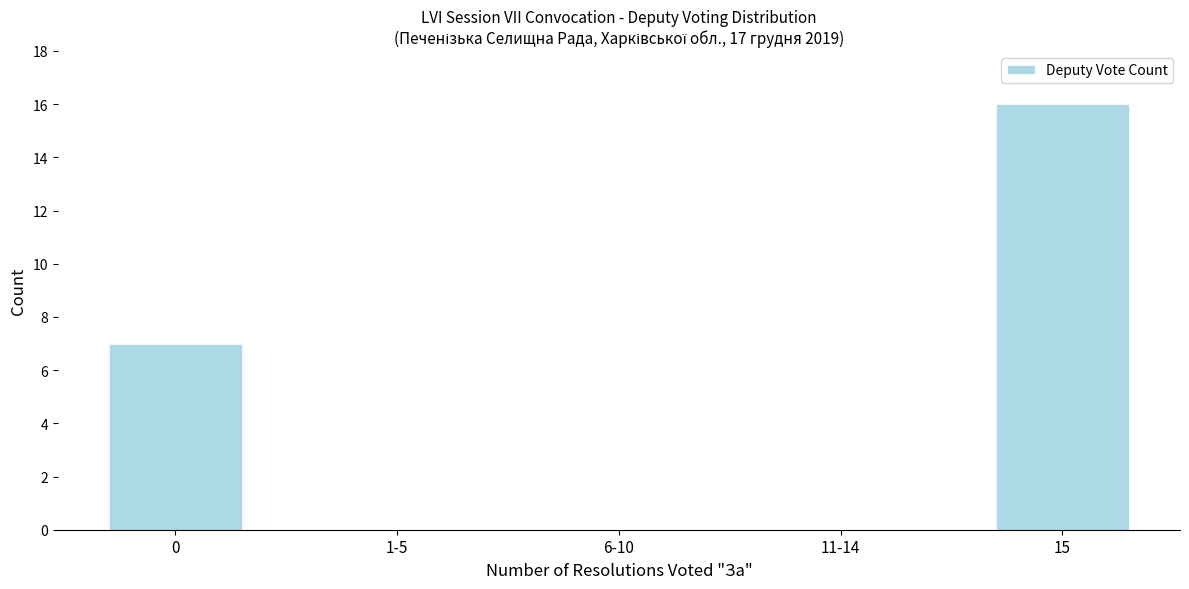

Reading left to right, list all the values displayed in this chart.

0=7	1-5=0	6-10=0	11-14=0	15=16